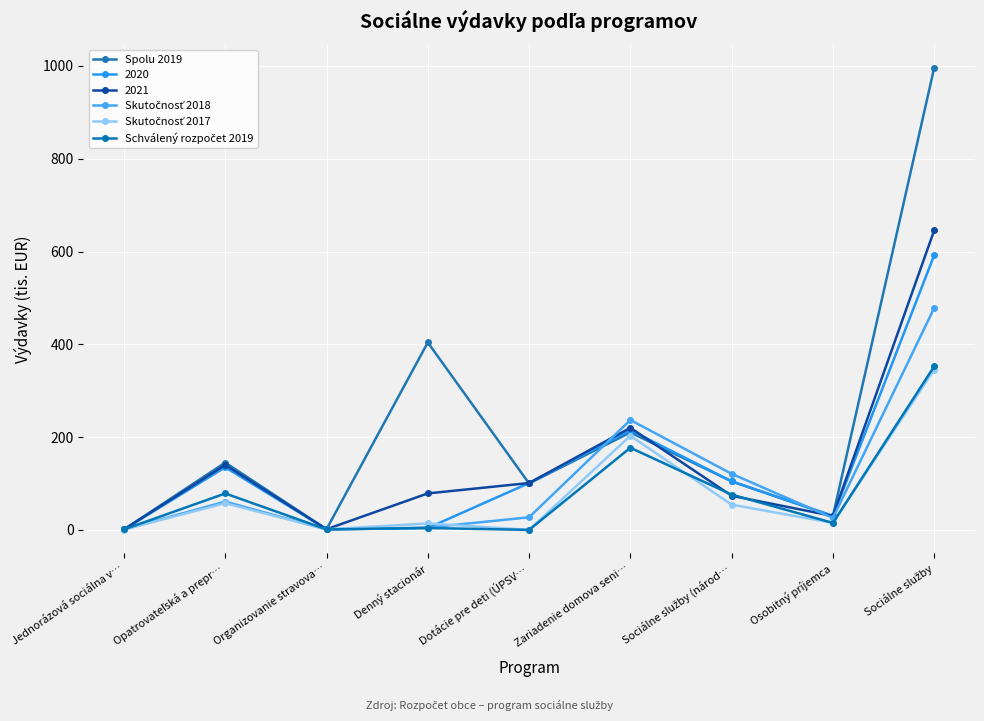

How many lines are shown in the chart?

6